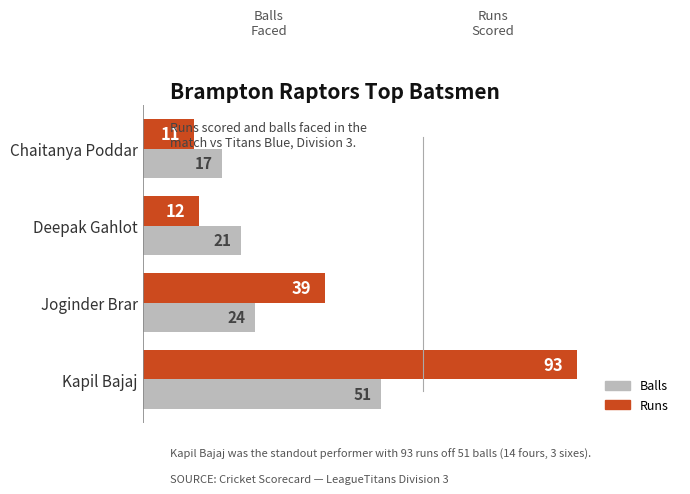

Which series has the largest range (max minus min)?

Runs